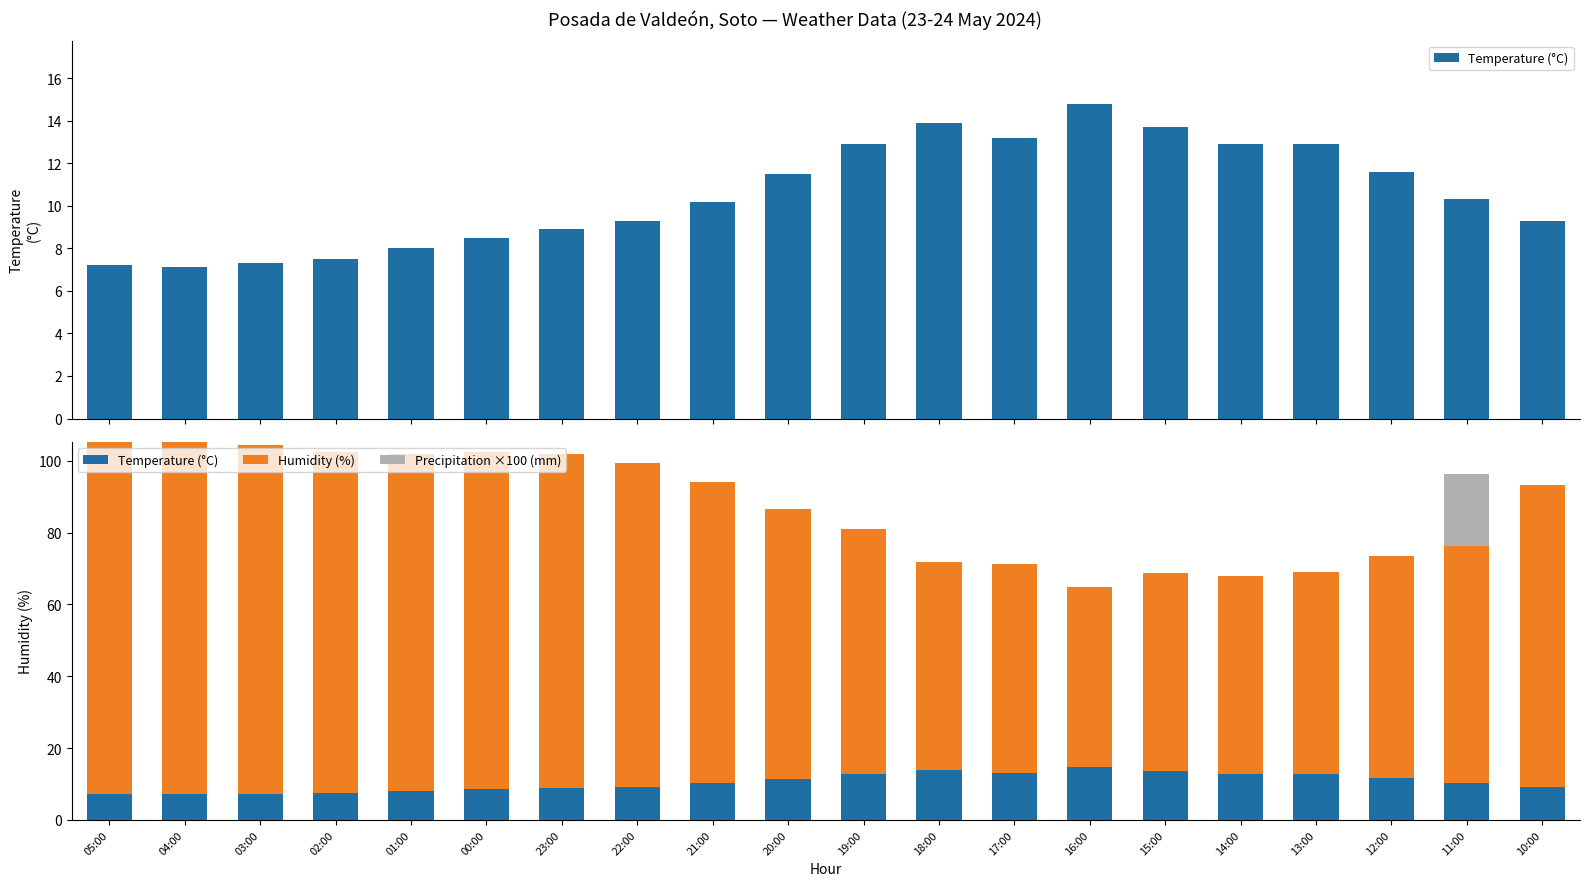

Reading left to right, extract all data points from this chart.

Temperature (°C): 7.2	7.1	7.3	7.5	8.0	8.5	8.9	9.3	10.2	11.5	12.9	13.9	13.2	14.8	13.7	12.9	12.9	11.6	10.3	9.3
Humidity (%): 98.0	98.0	97.0	95.0	94.0	94.0	93.0	90.0	84.0	75.0	68.0	58.0	58.0	50.0	55.0	55.0	56.0	62.0	66.0	84.0
Precipitation ×100 (mm): 0.0	0.0	0.0	0.0	0.0	0.0	0.0	0.0	0.0	0.0	0.0	0.0	0.0	0.0	0.0	0.0	0.0	0.0	20.0	0.0